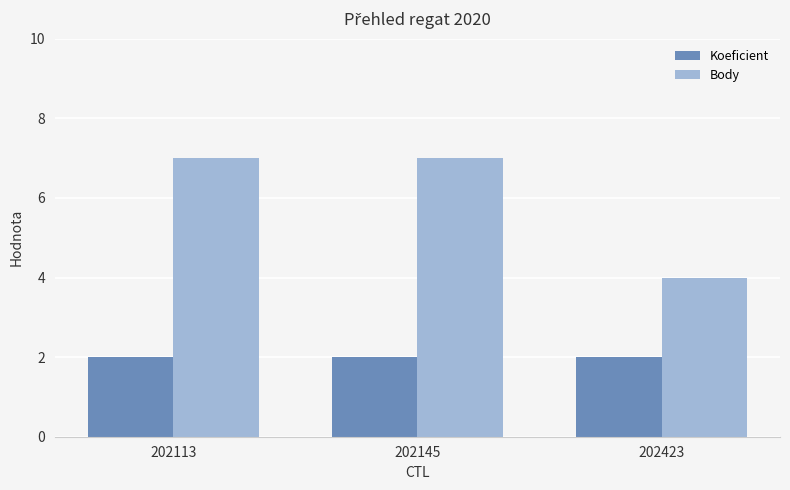

At which label is Body closest to 5?

202423